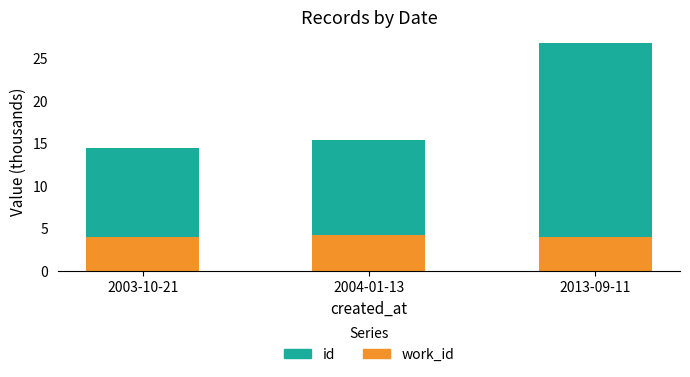

What is the total value across all series at 2003-10-21?

14.4